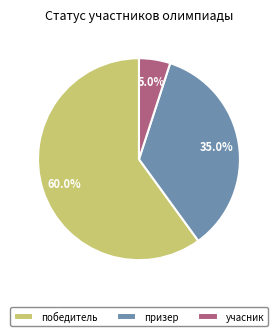

To the nearest percent, what is the combined percentage of победитель and учасник?

65%